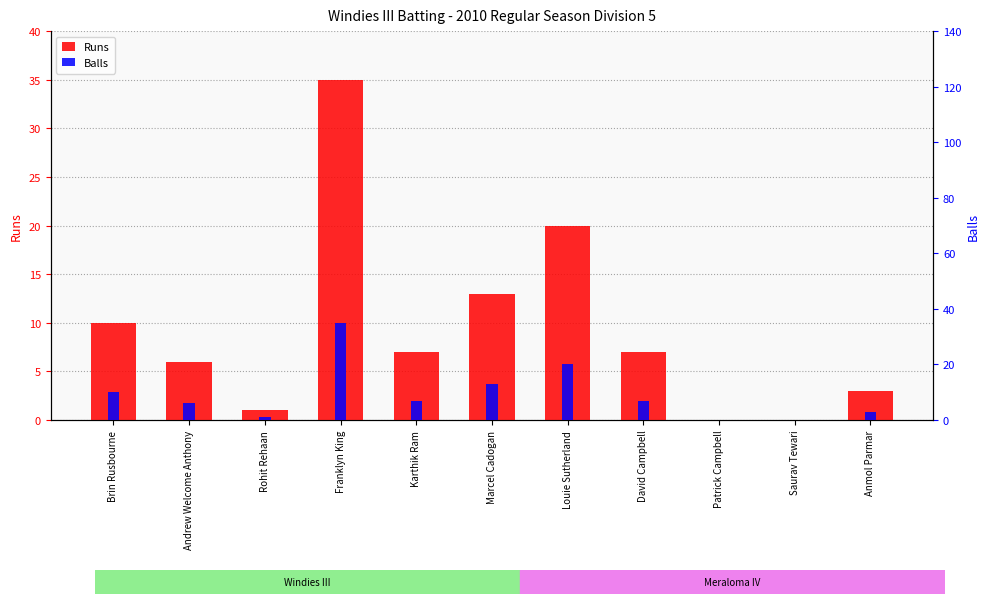

How many series are shown in this chart?

2